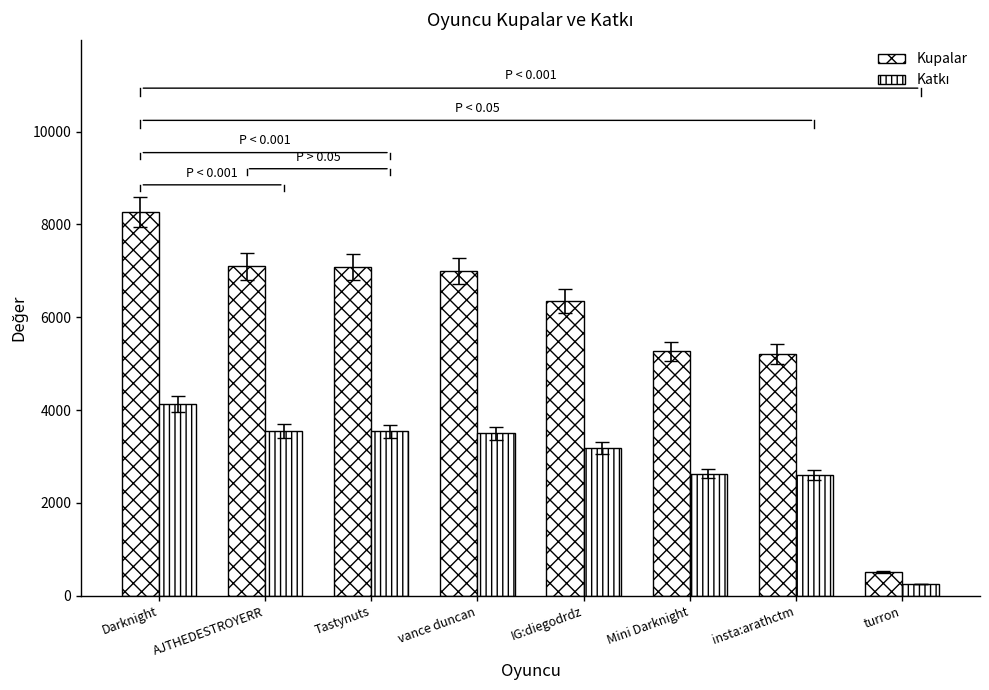

What is the sum of all Katkı values?

23395